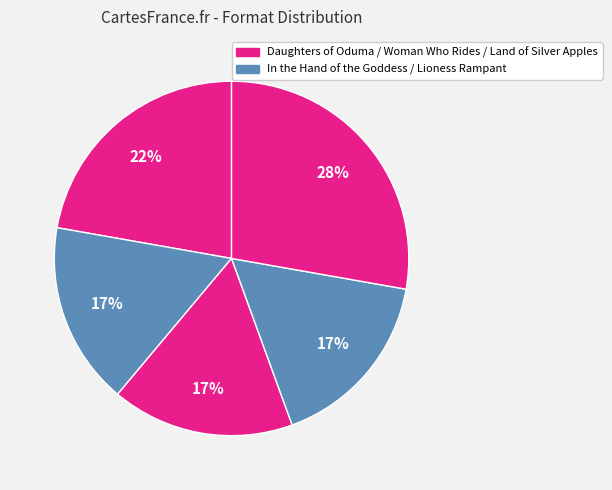

Count the number of slices in the pie.

5